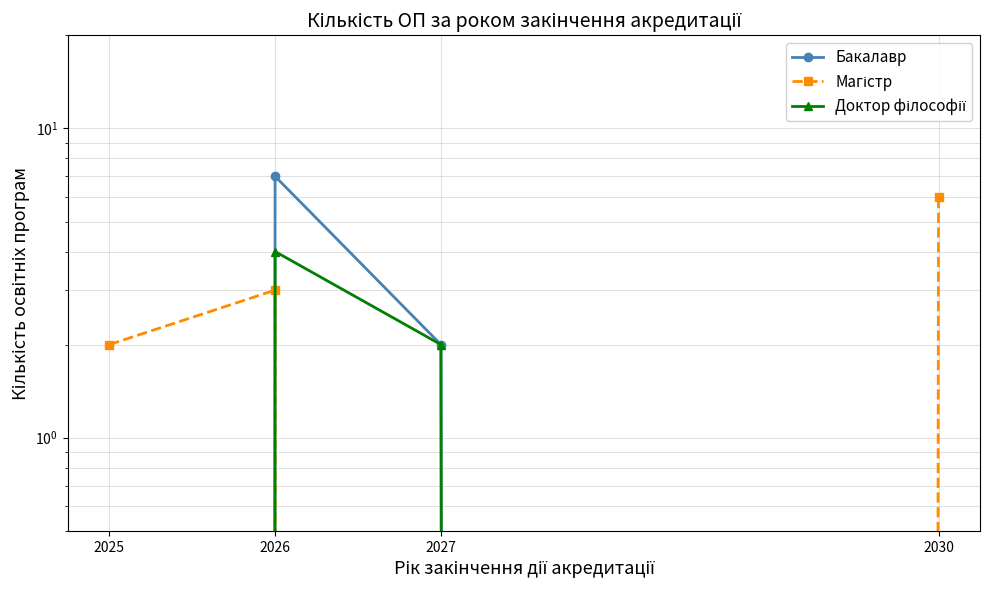

Where is the first local maximum for Бакалавр?

2026